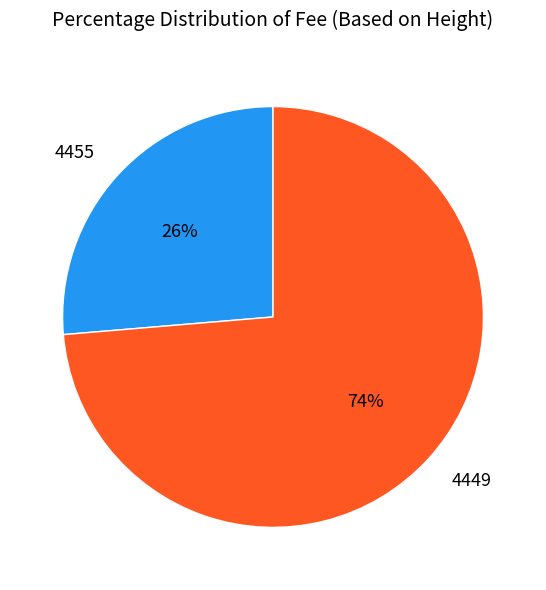

Between 4449 and 4455, which is larger?

4449